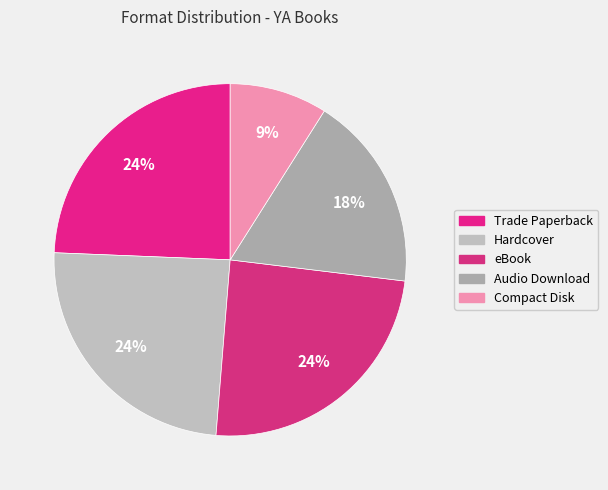

Is there any slice that represents more than half of the pie?

No